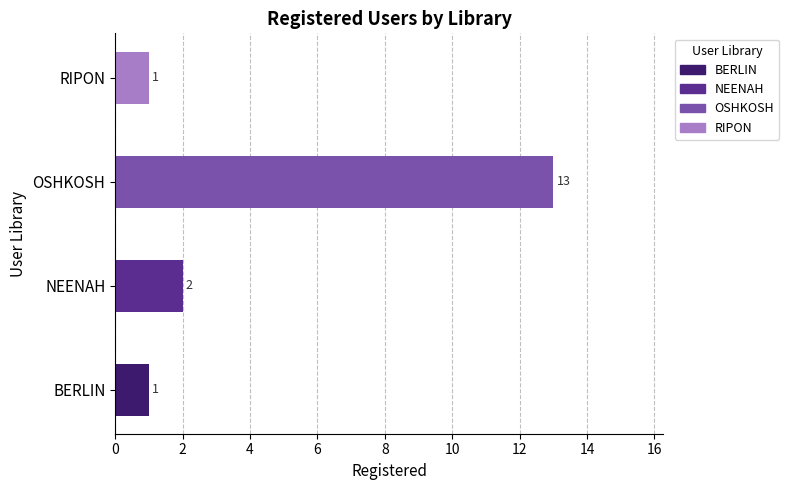

List the labels in order of value, largest first.

OSHKOSH, NEENAH, BERLIN, RIPON